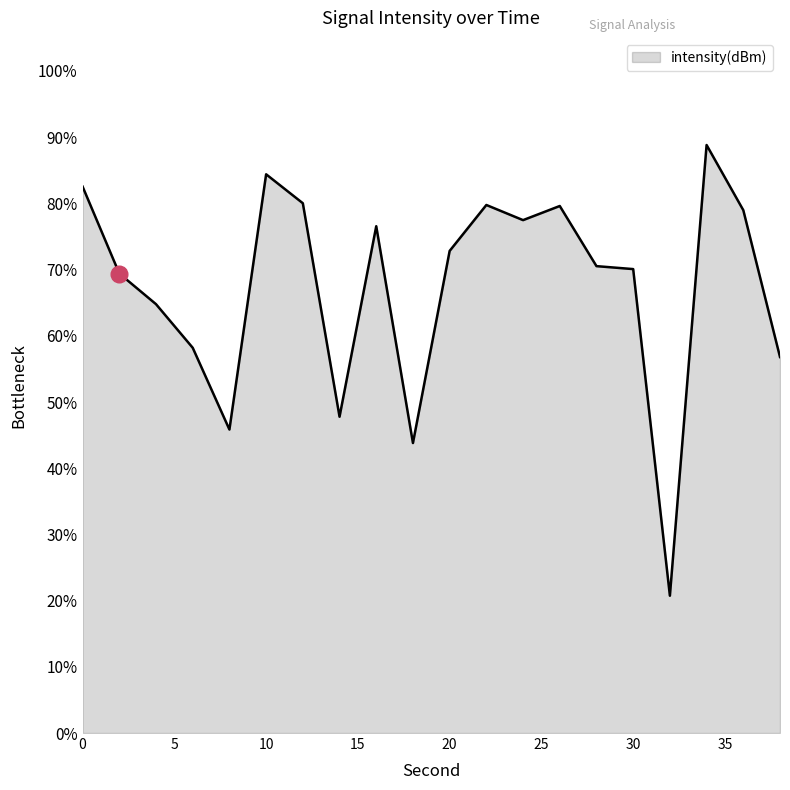

What is the minimum value shown in the chart?

20.7